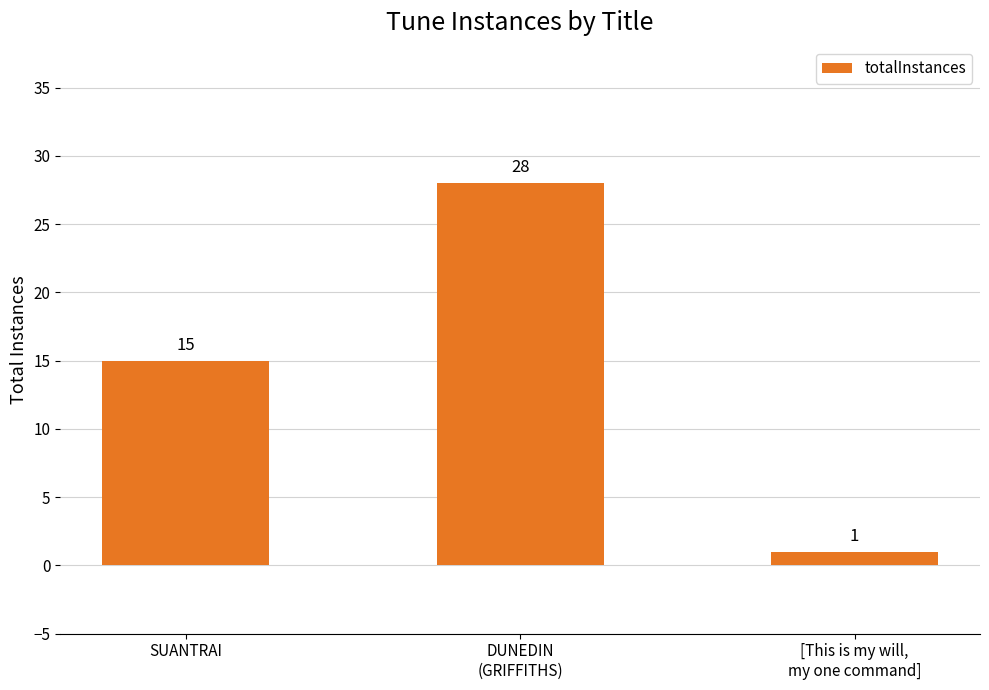

What is the difference between the maximum and minimum values?

27